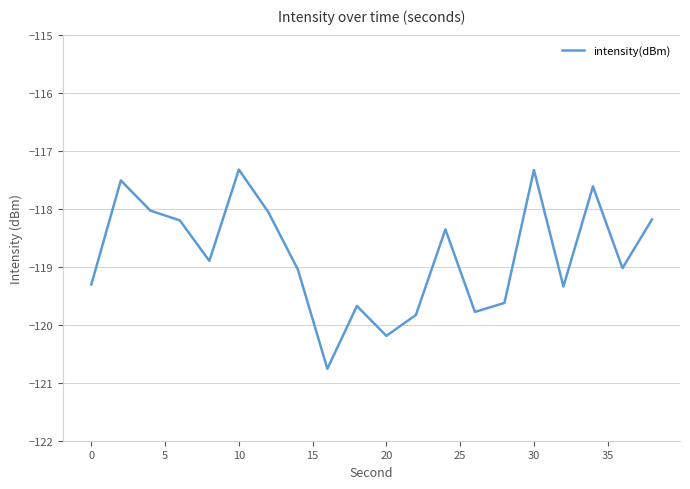

Is this an area chart (filled region under the line)?

No